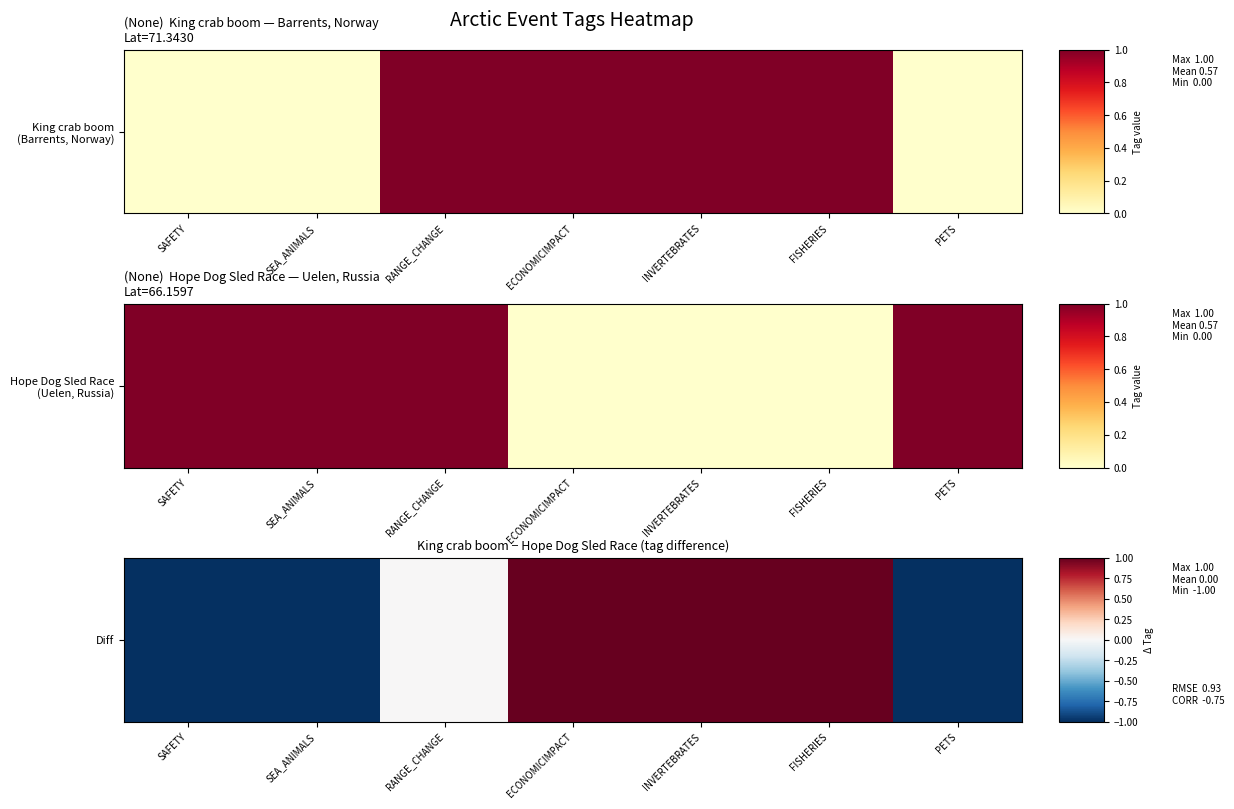

Reading left to right, extract all data points from this chart.

-1	-1	0	1	1	1	-1